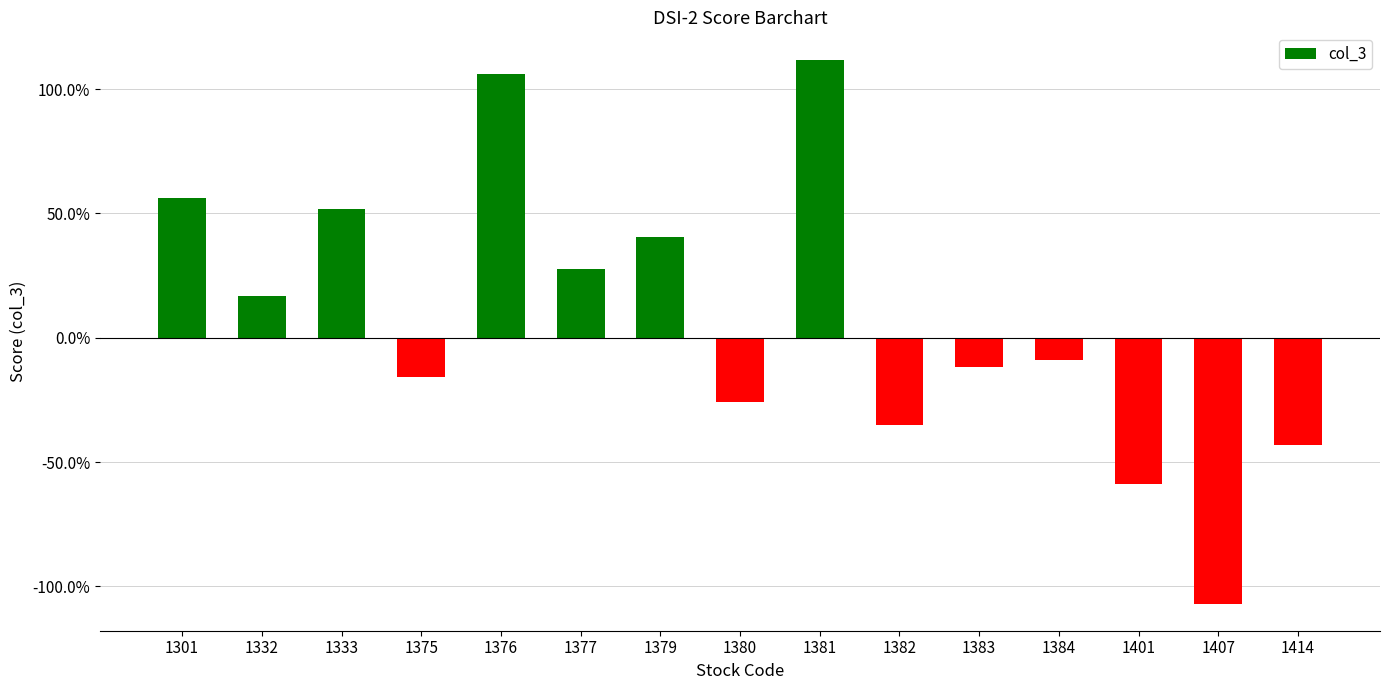

At which label does the data first exceed 0?

1301